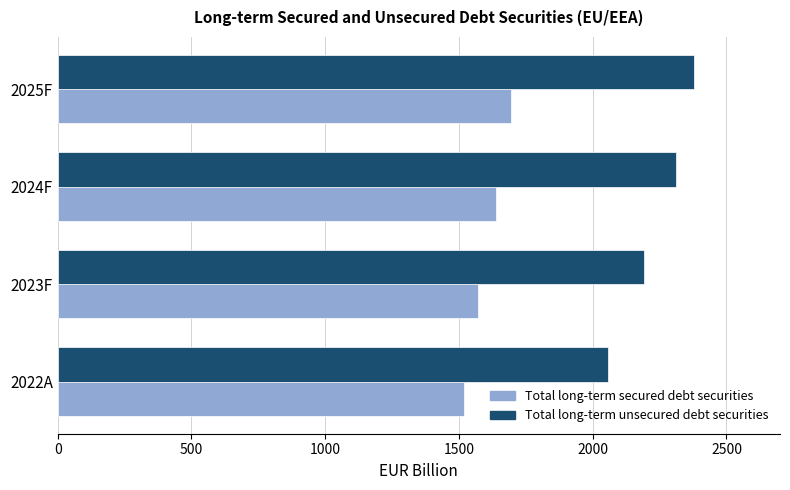

What is the minimum value shown in the chart?

1517.2